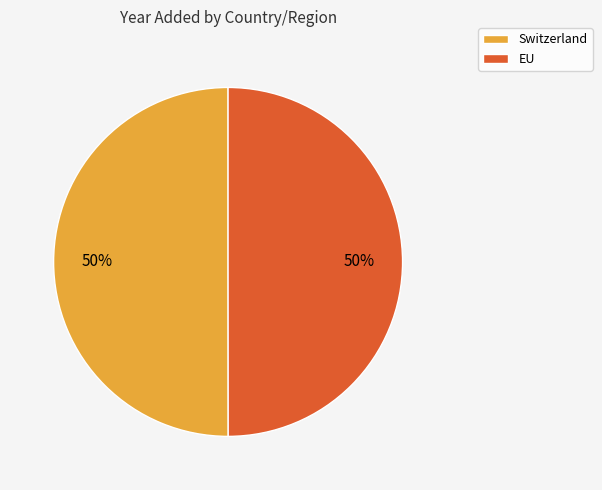

Approximately how many times larger is the value at Switzerland compared to EU?

1.0